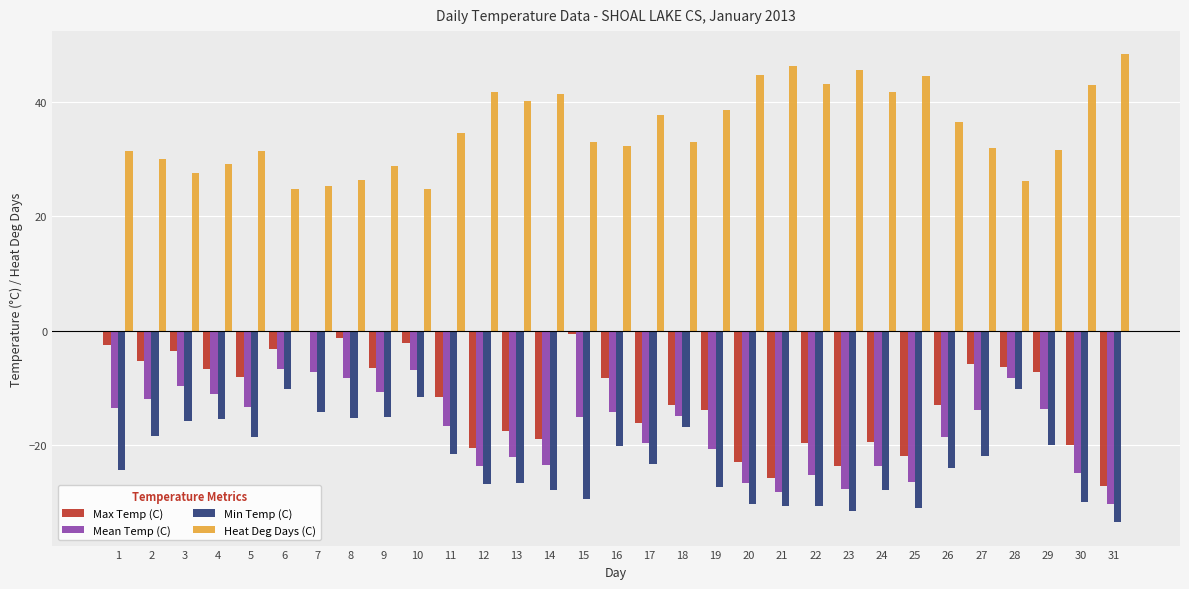

Is it true that Min Temp (C) equals -8.4 at 18?

False